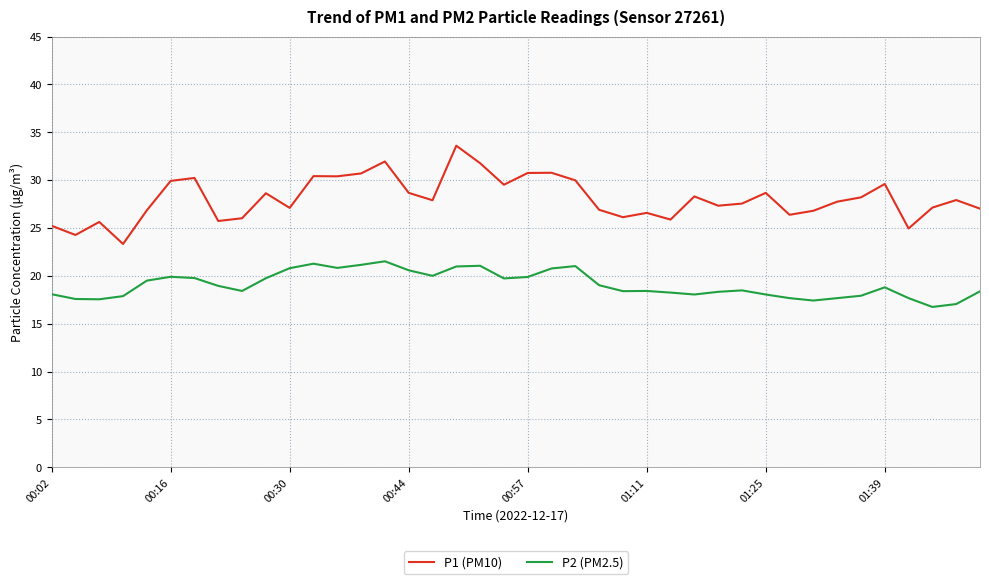

Rank the series by their maximum value, from lowest to highest.

P2 (PM2.5), P1 (PM10)